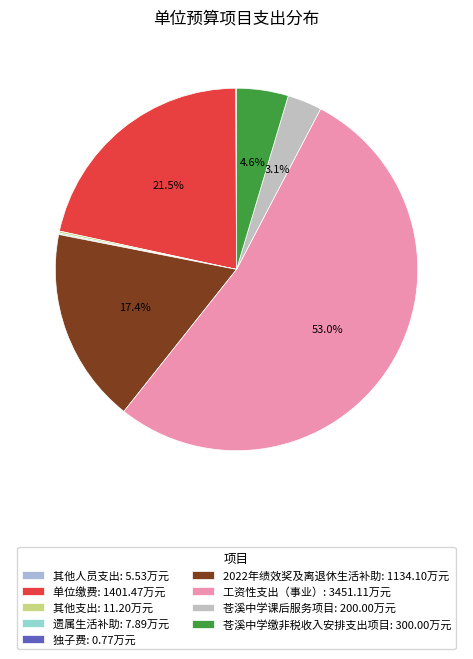

Which has a higher value, 苍溪中学缴非税收入安排支出项目 or 工资性支出（事业）?

工资性支出（事业）